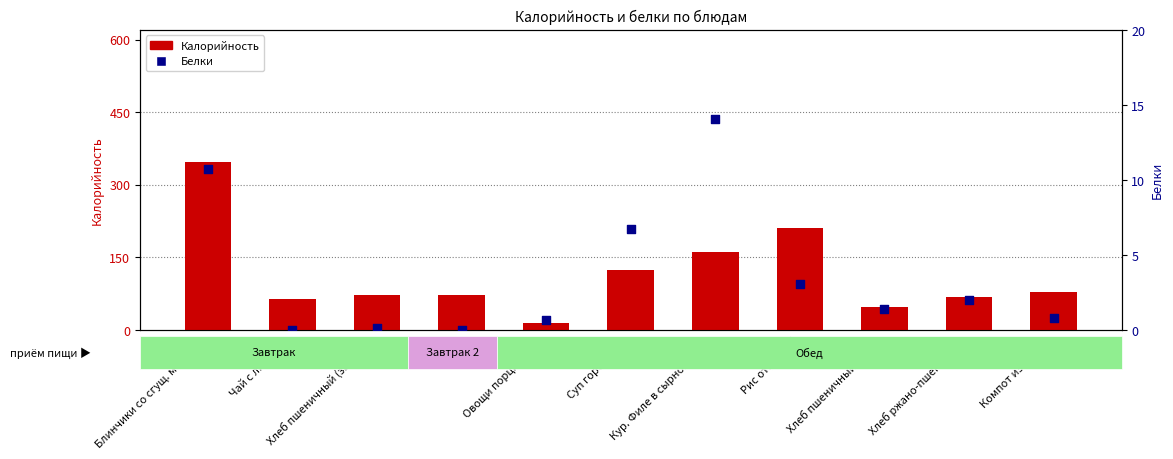

Is the value of Белки at Рис отварной greater than the value of Калорийность at Фрукт?

No